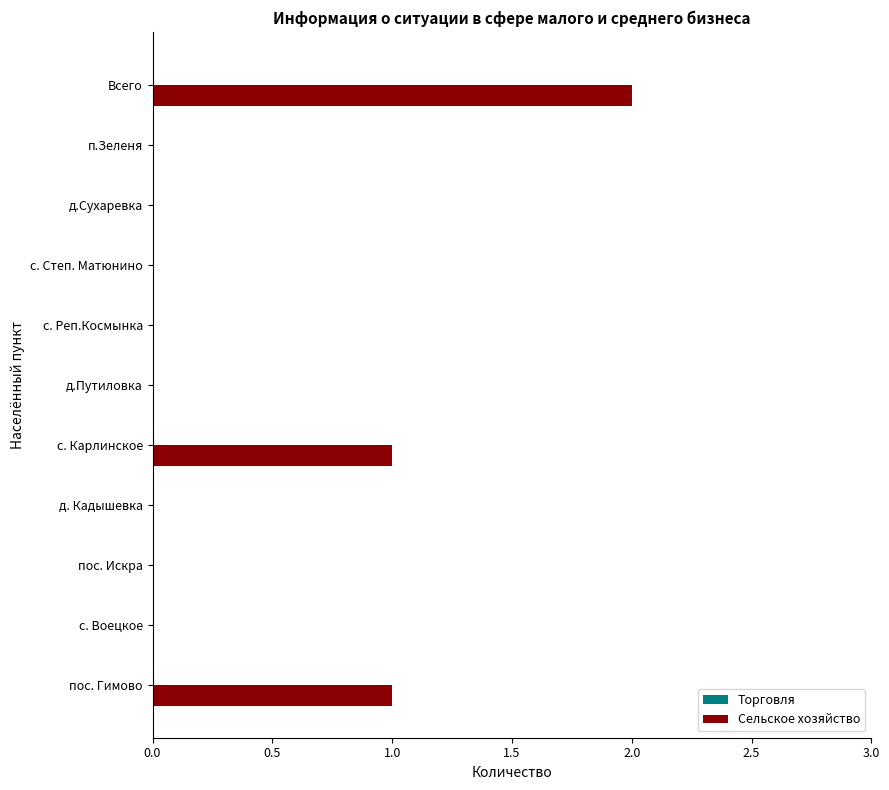

The chart shows a value of 3 at Всего. True or false?

False